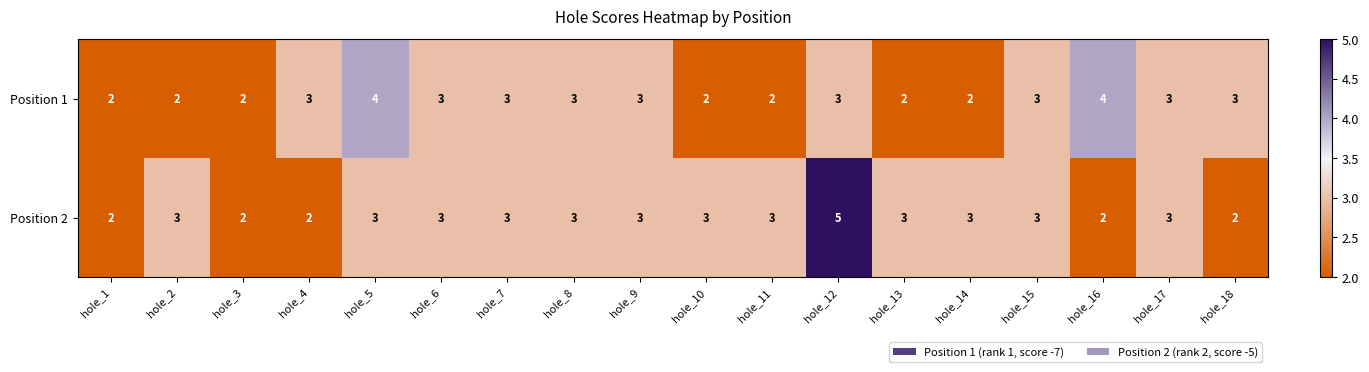

Rank the series by their maximum value, from lowest to highest.

Position 1, Position 2